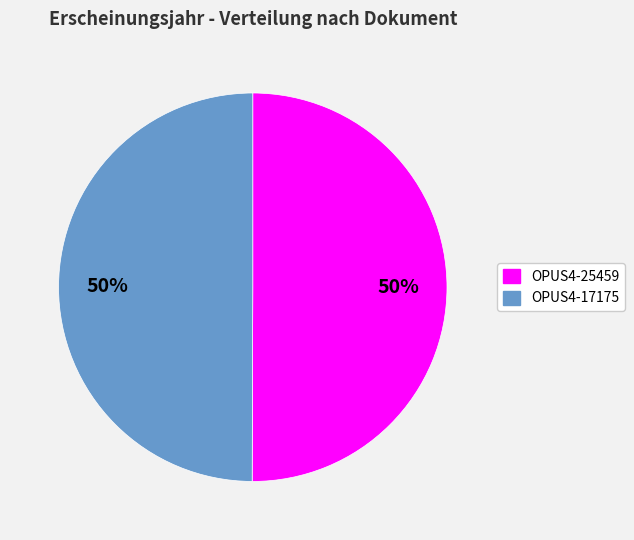

Do OPUS4-25459 and OPUS4-17175 together represent more than half of the pie?

Yes